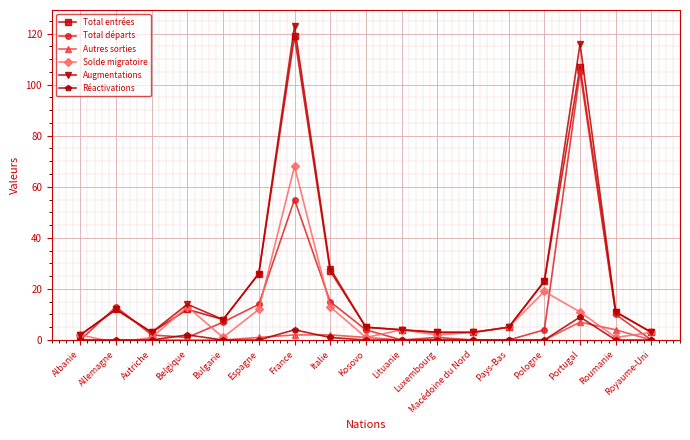

What is the average value of the Total entrées series?

22